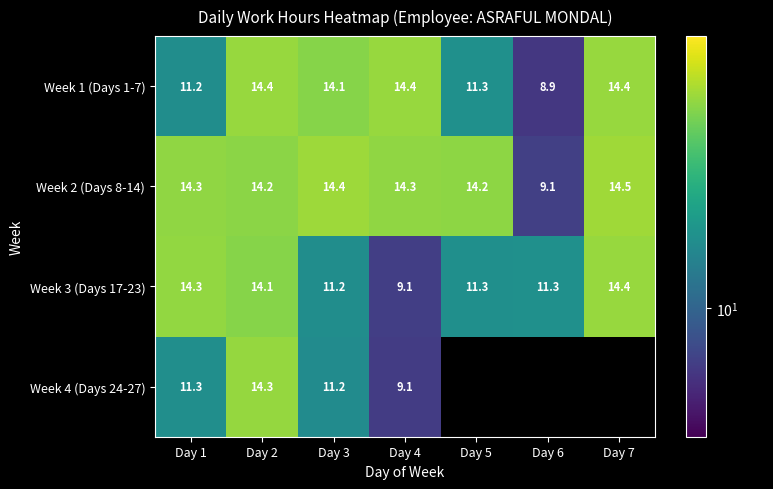

How many values in the Week 3 (Days 17-23) series exceed 11?

6